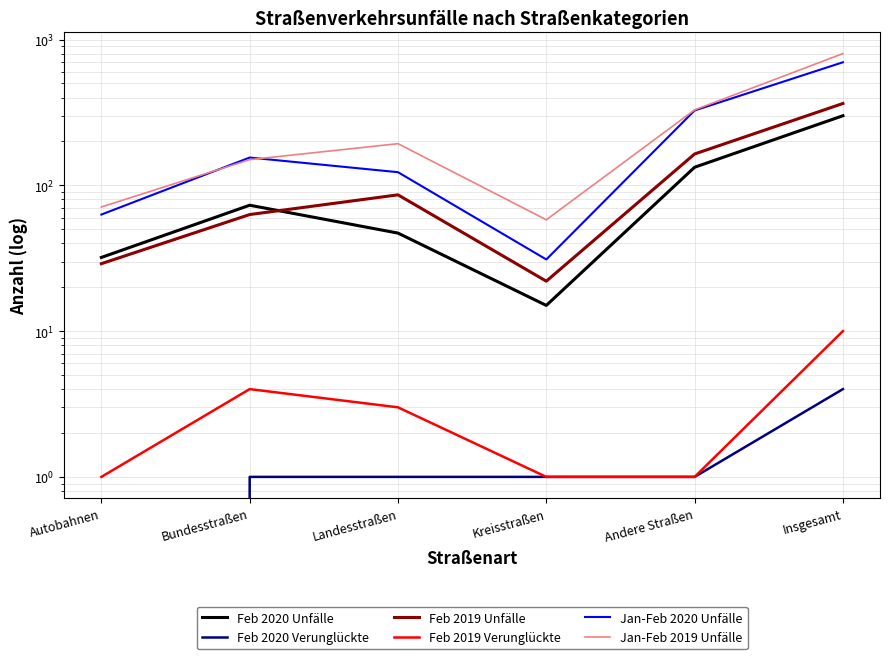

How many lines are shown in the chart?

6